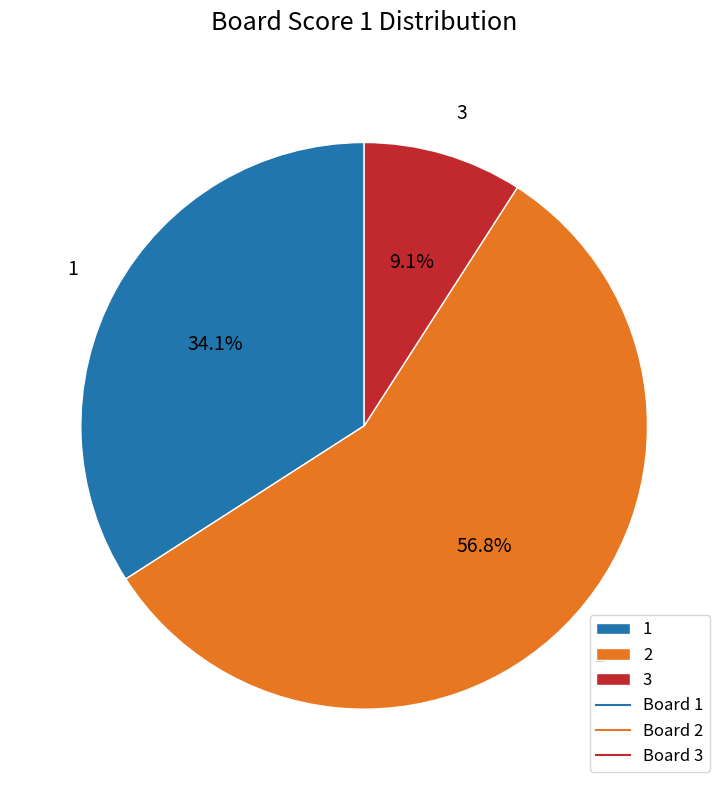

Do 3 and 1 together represent more than half of the pie?

No